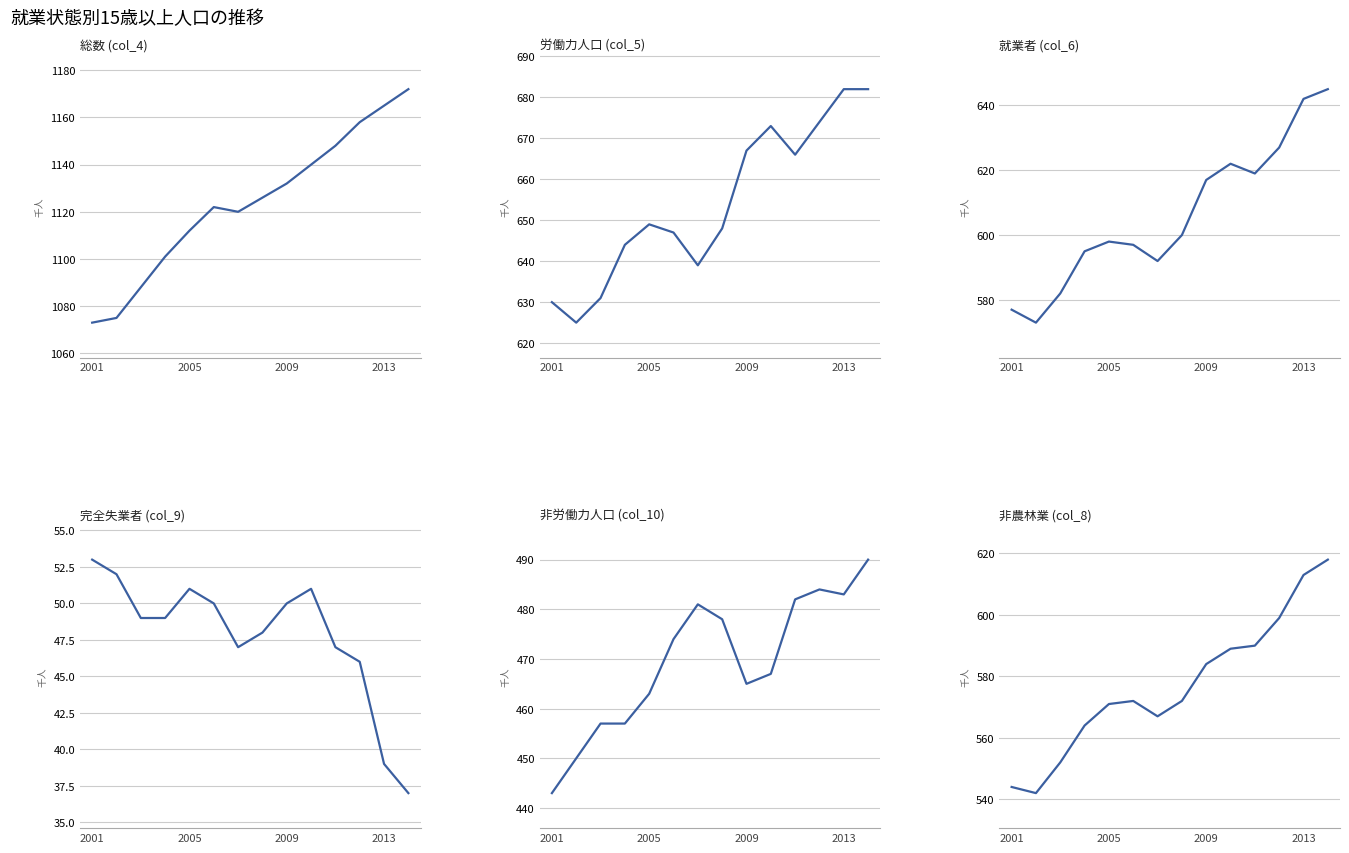

True or false: 労働力人口 (col_5) has more than 2 interior local peaks.

False